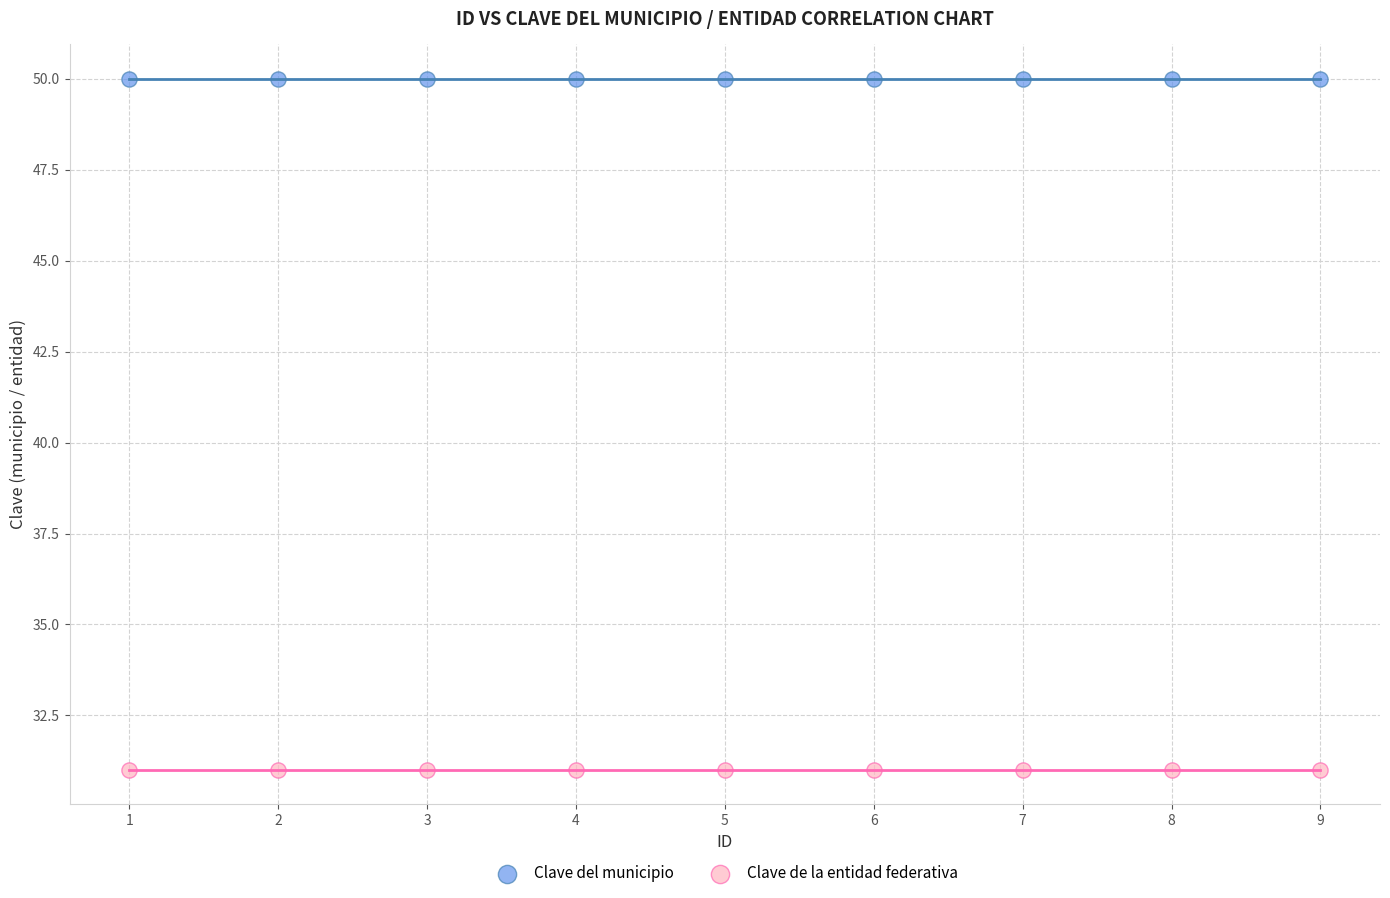

Which series reaches the minimum Y coordinate?

Clave de la entidad federativa